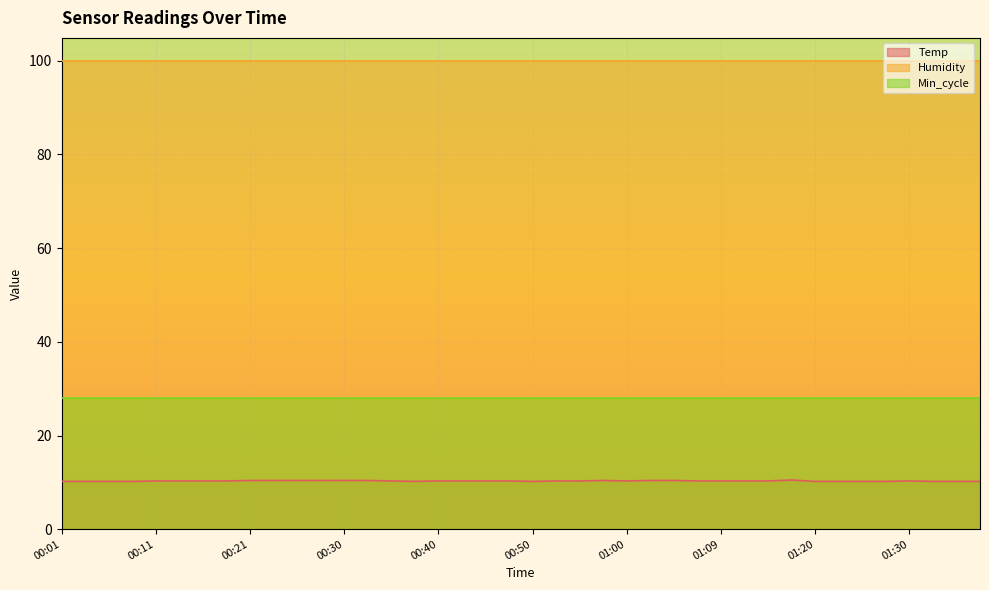

What is the label of the 13th point from the left?

00:30